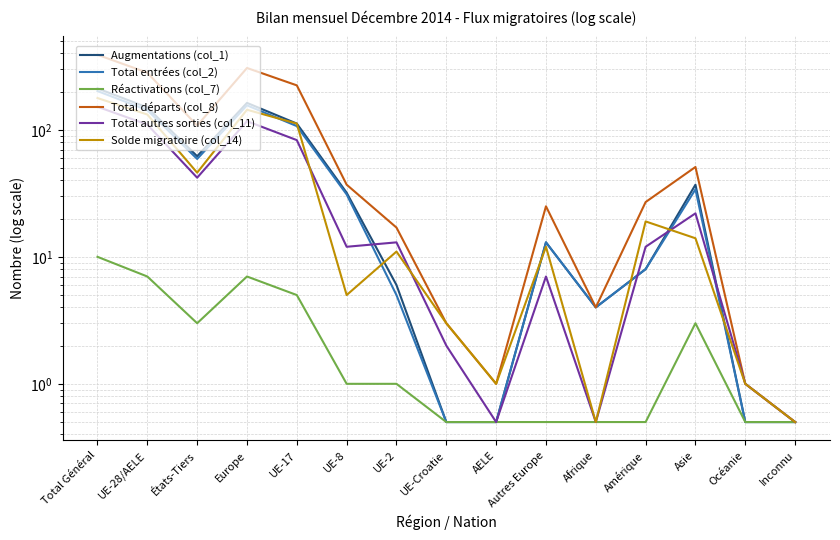

At which label is Réactivations (col_7) closest to 5?

UE-17